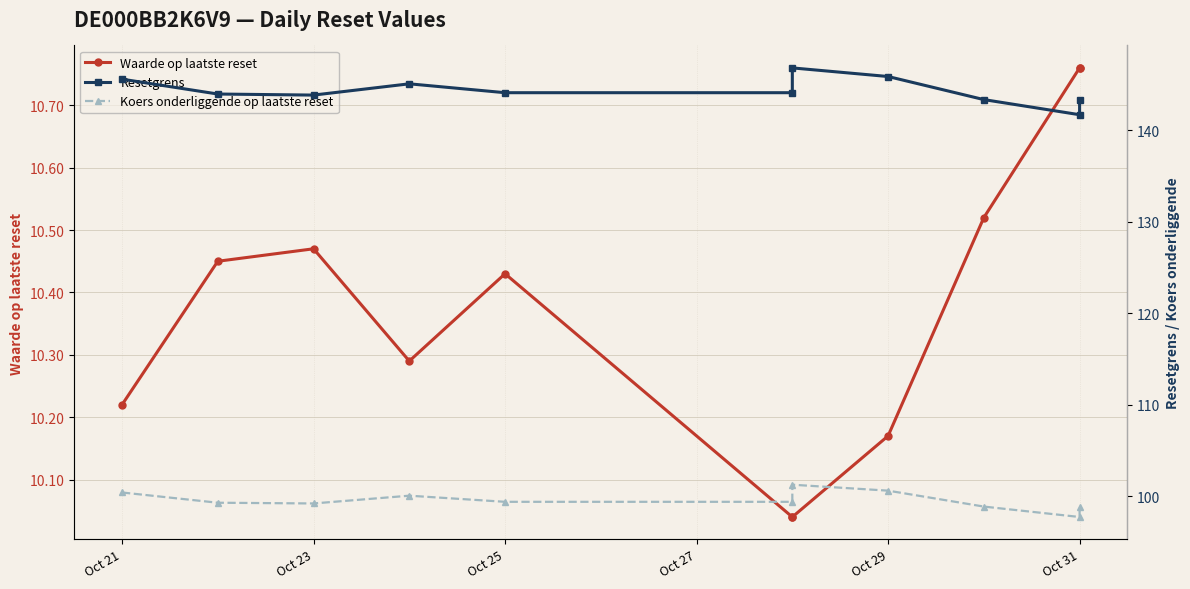

What is the sum of the Koers onderliggende op laatste reset values at Oct 31 and 9?

197.1